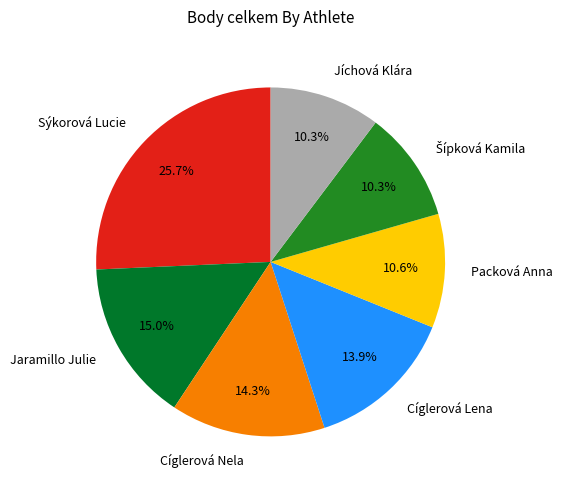

To the nearest percent, what portion does Sýkorová Lucie represent?

26%